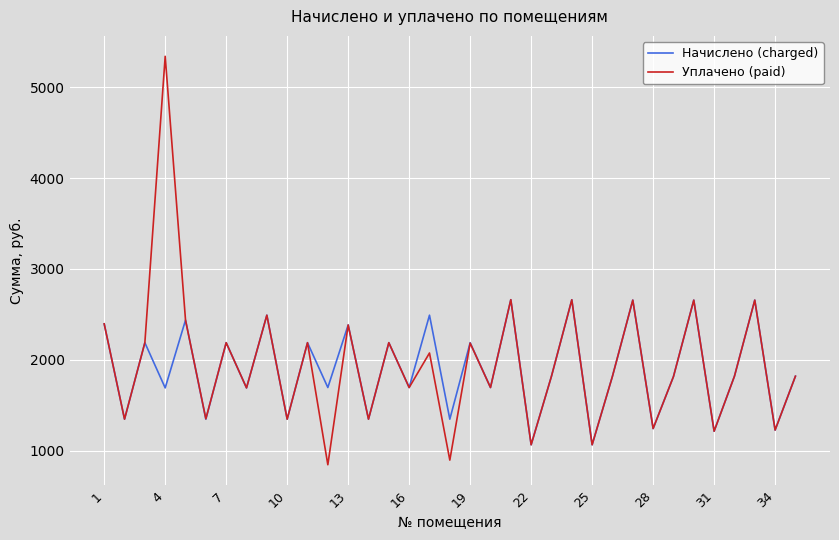

Rank the series by their maximum value, from highest to lowest.

Уплачено (paid), Начислено (charged)